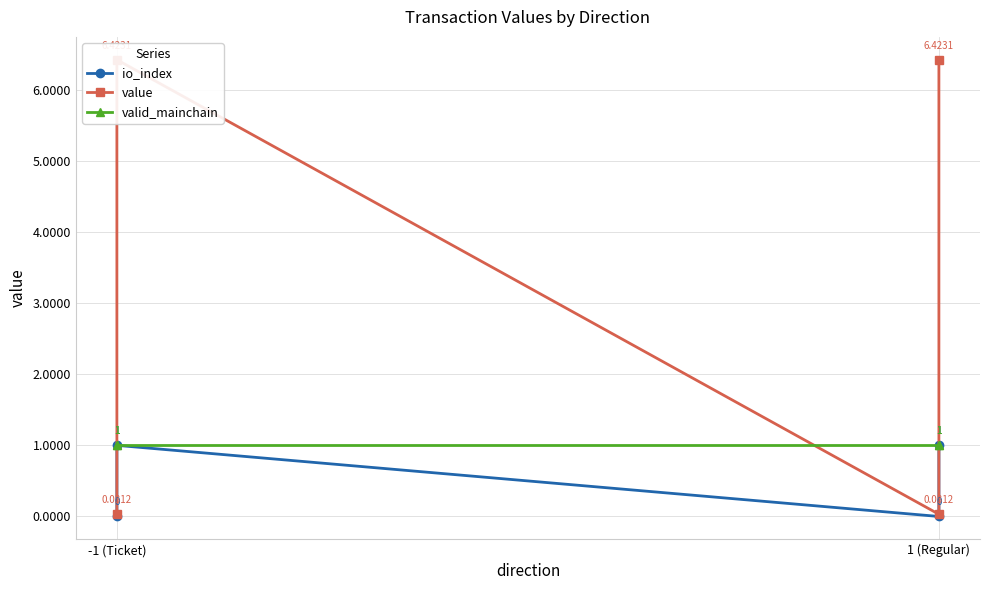

The io_index series shows 0.0 at 1 (Regular). True or false?

True